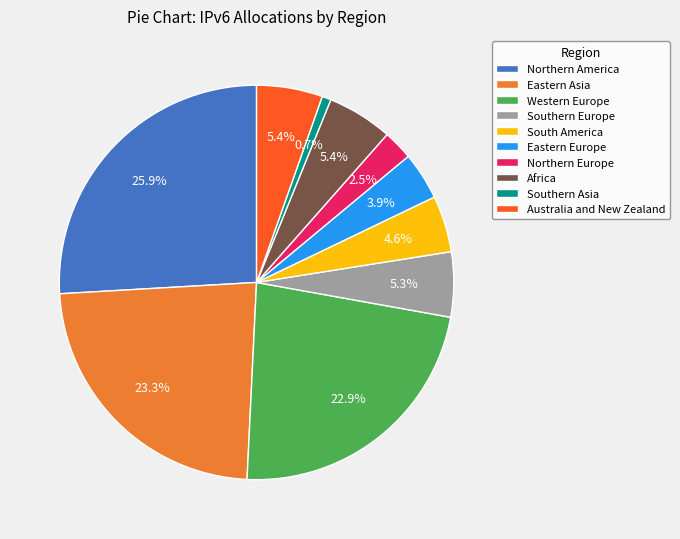

To the nearest percent, what percentage of the pie is Australia and New Zealand?

5%